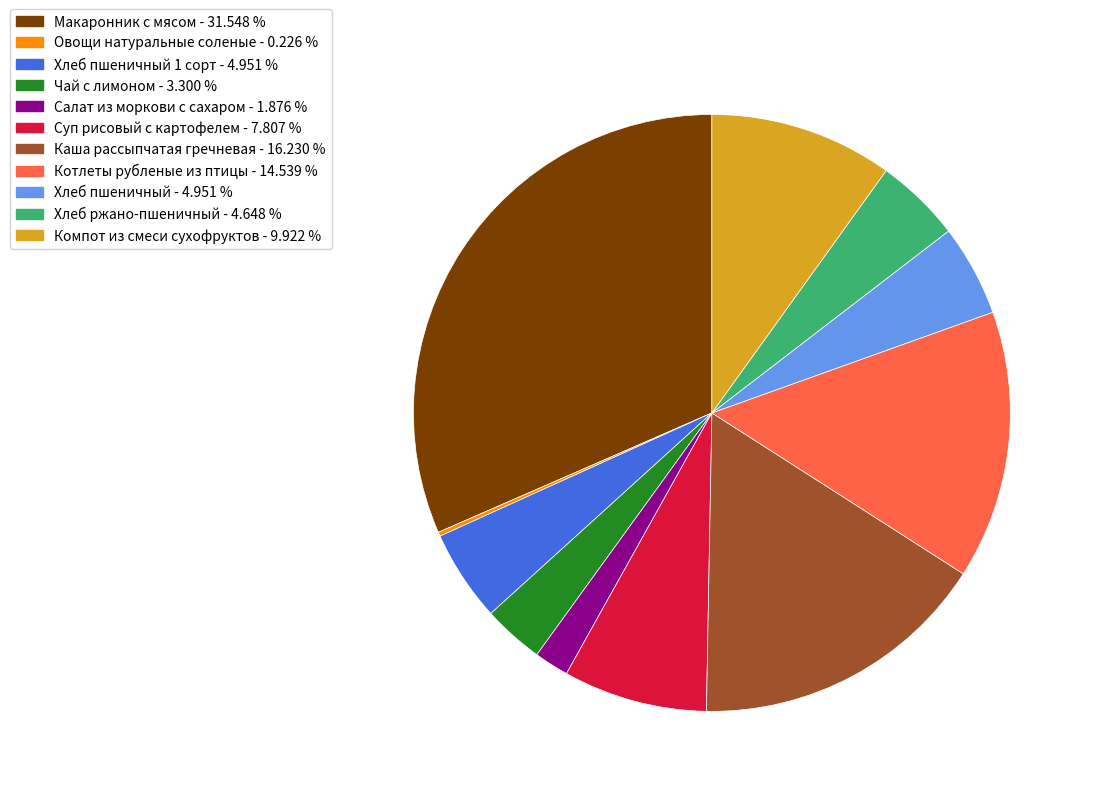

What is the ratio of the value at Салат из моркови с сахаром - 1.876 % to the value at Хлеб пшеничный - 4.951 %?

0.4